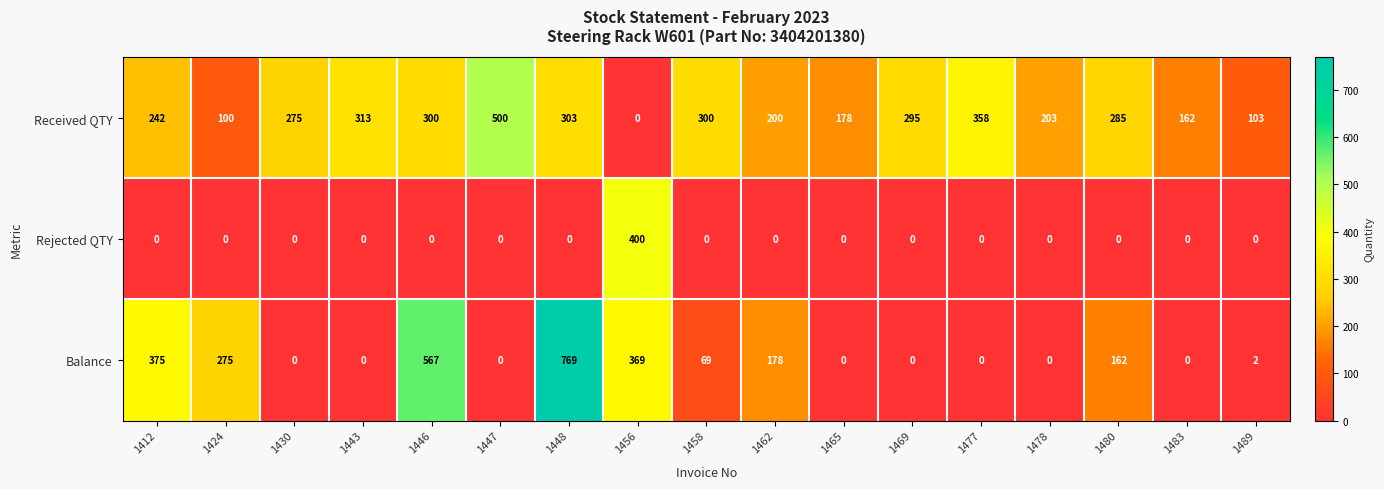

Between 1465 and 1483, which series saw the biggest shift?

Received QTY